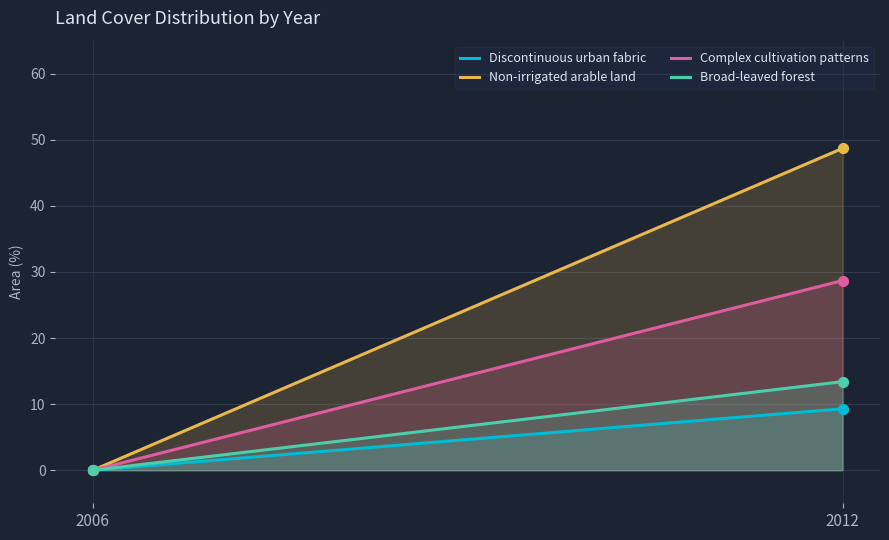

Which series has the largest total across all categories?

Non-irrigated arable land